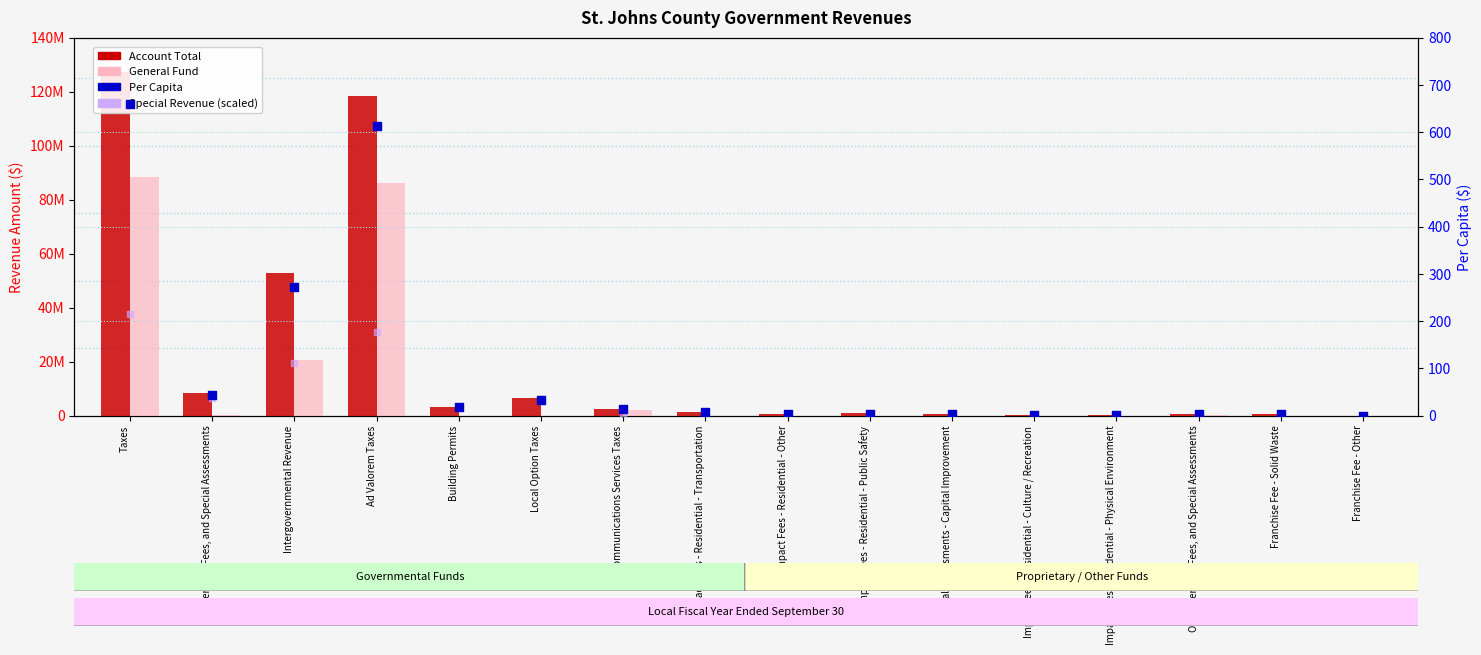

What is the total value across all series at Building Permits?

3286997.1